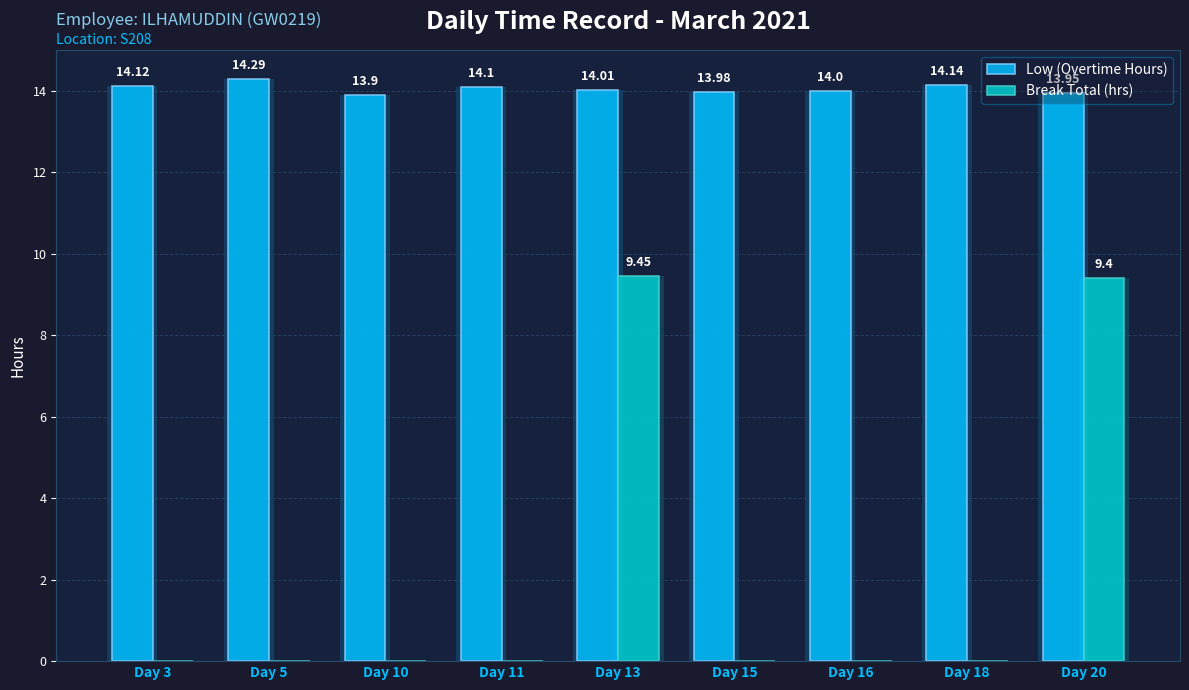

What is the lowest value of the Low (Overtime Hours) series?

13.9